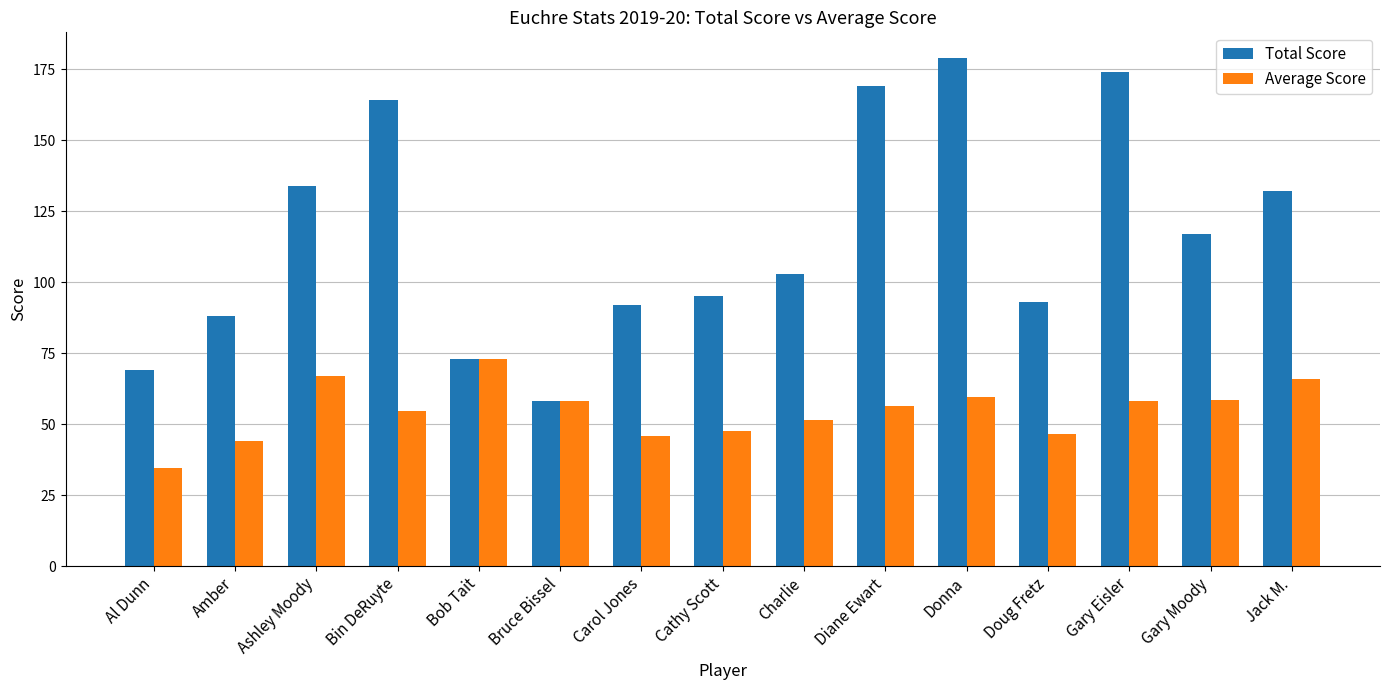

What is the spread (max minus min) of values at Doug Fretz?

46.5